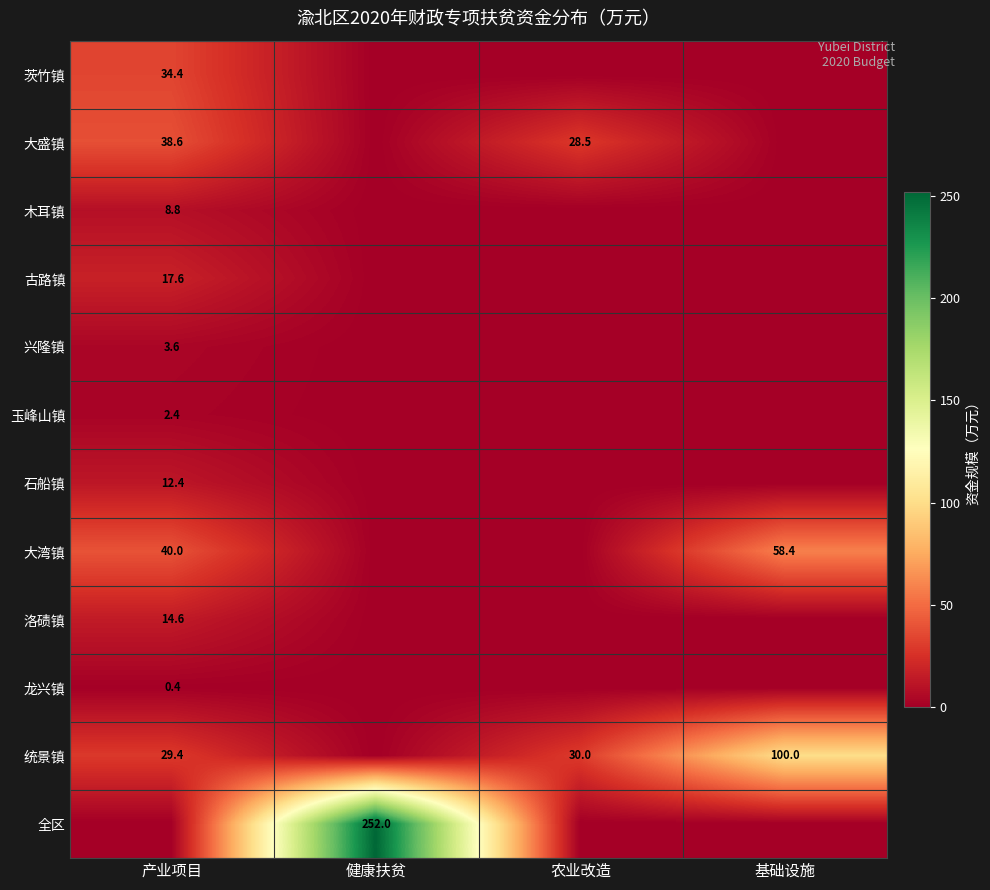

Is it true that 石船镇 equals 12.4 at 产业项目?

True